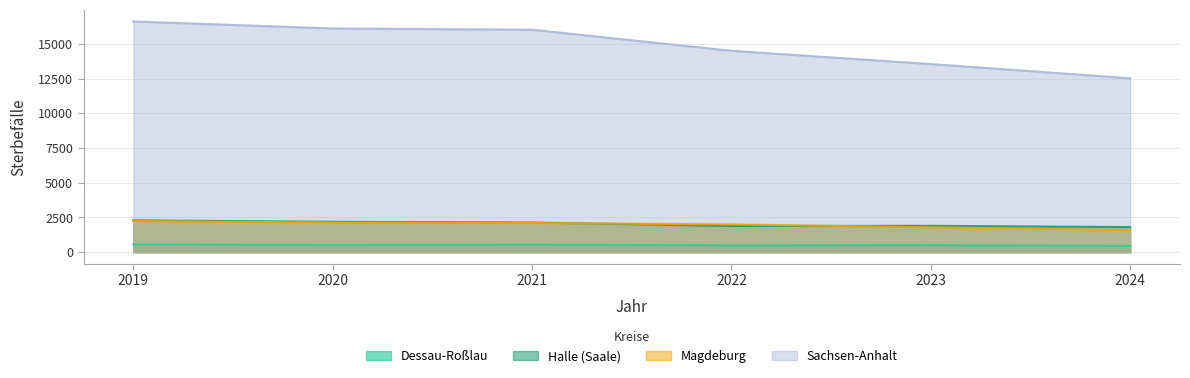

True or false: Sachsen-Anhalt has a value of 22875 at 2022.

False